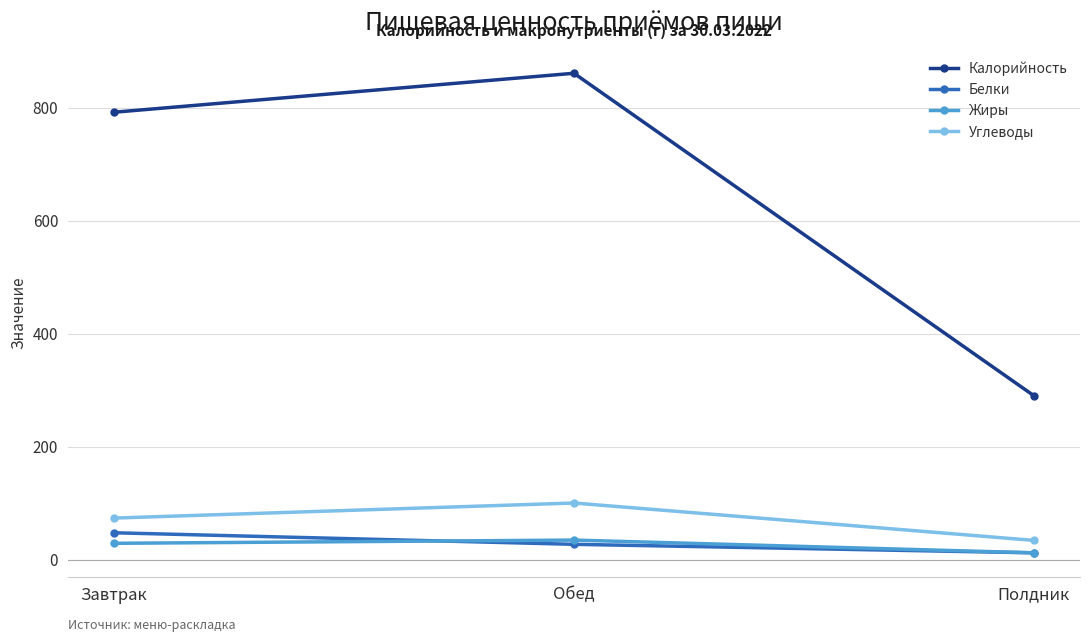

What is the approximate value of Калорийность at Завтрак?

792.0